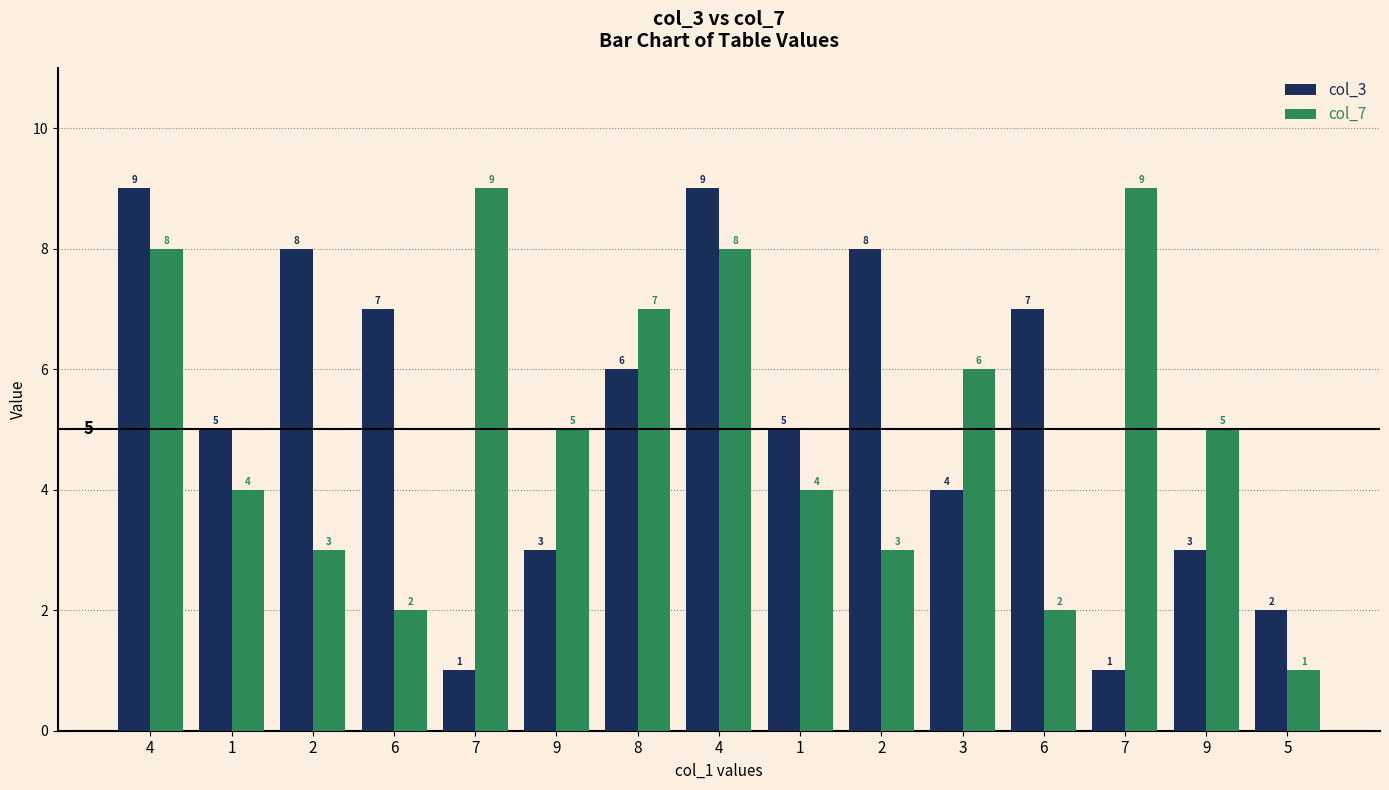

List the labels in order of col_7 value, largest first.

7, 7, 4, 4, 8, 3, 9, 9, 1, 1, 2, 2, 6, 6, 5